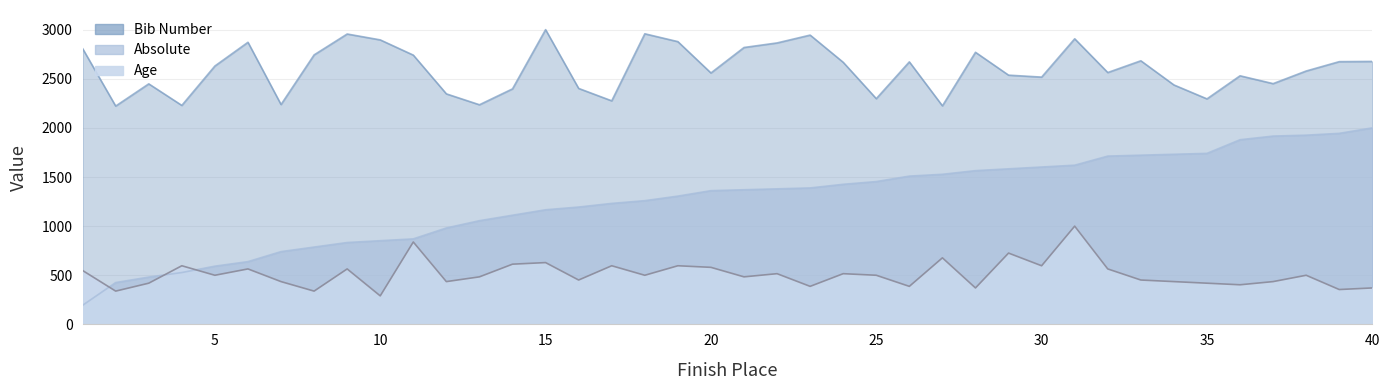

What is the sum of all Absolute values?

50611.1